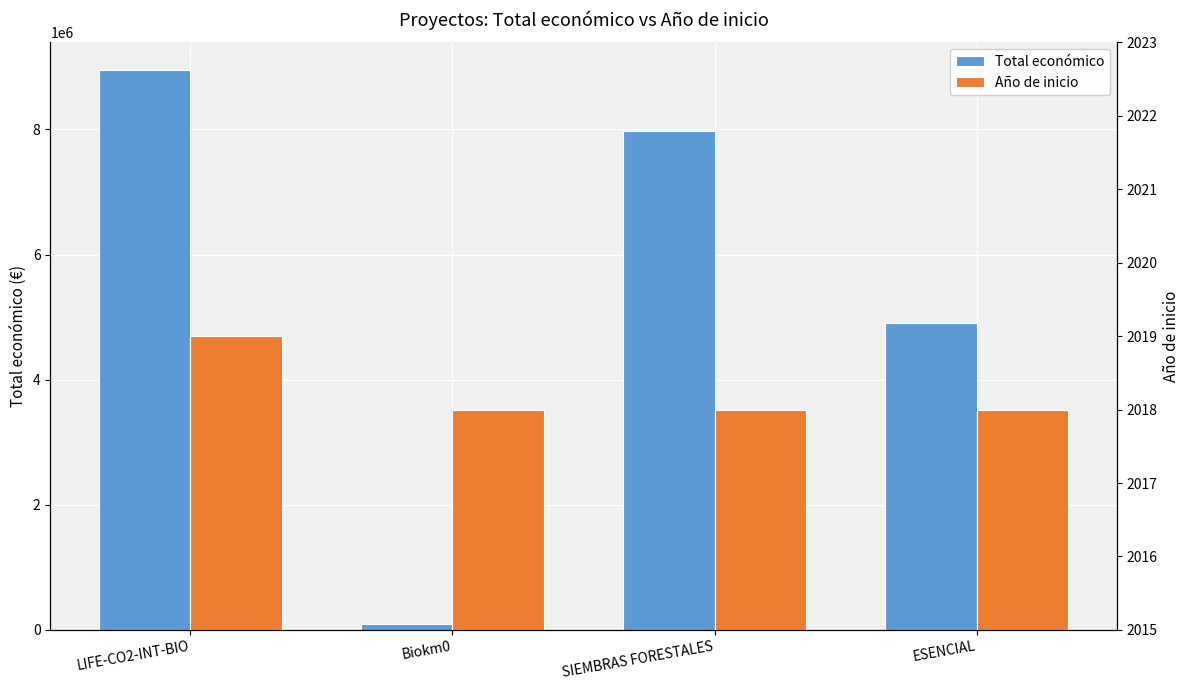

What are all the series names shown in the legend?

Total económico, Año de inicio